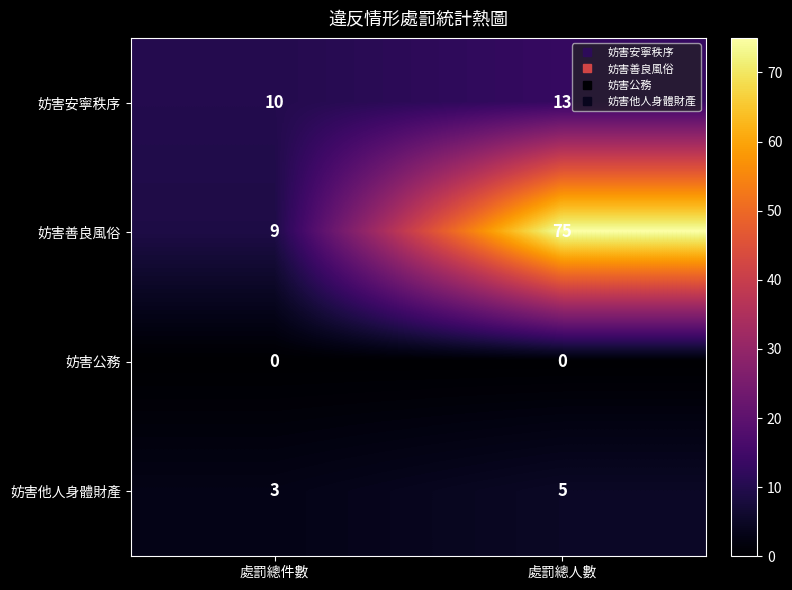

What is the total value across all series at 處罰總人數?

93